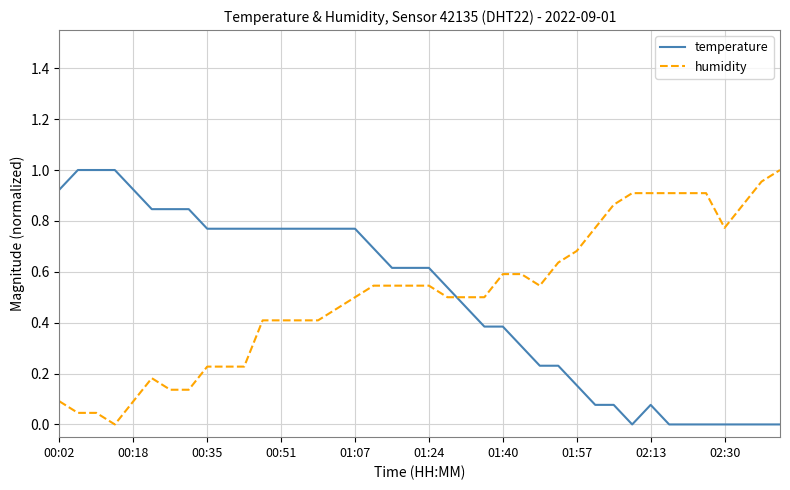

What are all the series names shown in the legend?

temperature, humidity